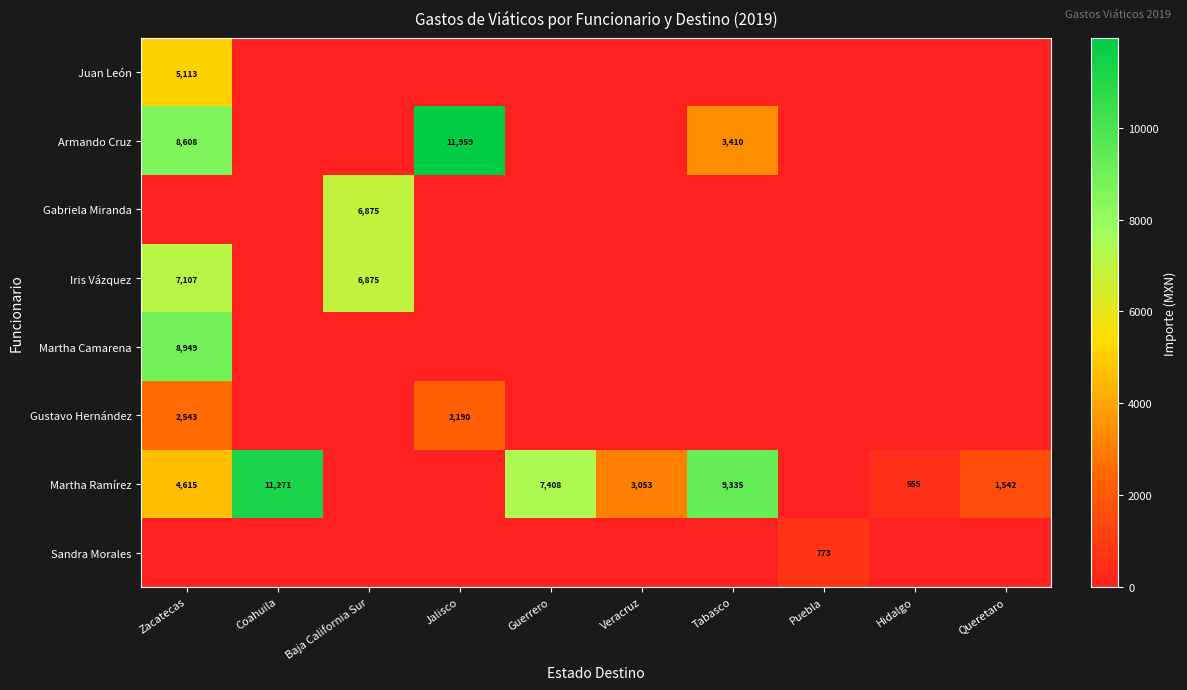

The Martha Ramírez series shows 777 at Hidalgo. True or false?

False